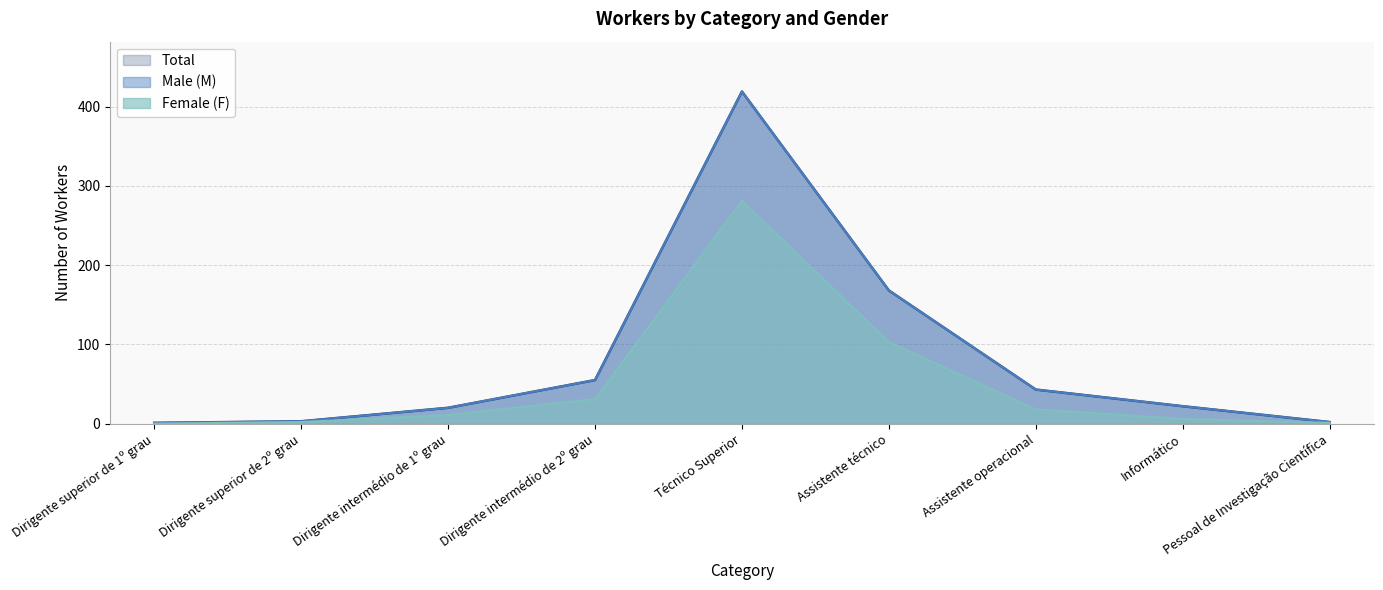

True or false: Total has a value of 22 at Informático.

True